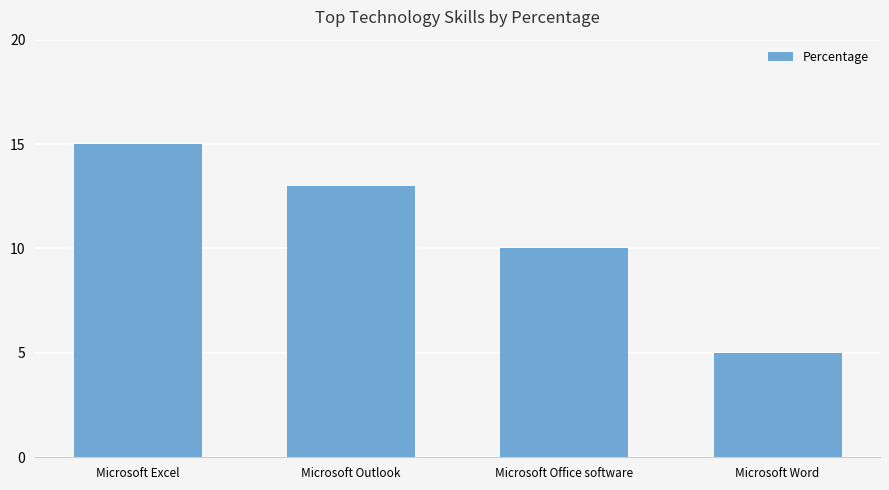

Is it true that the value at Microsoft Word is 5?

True